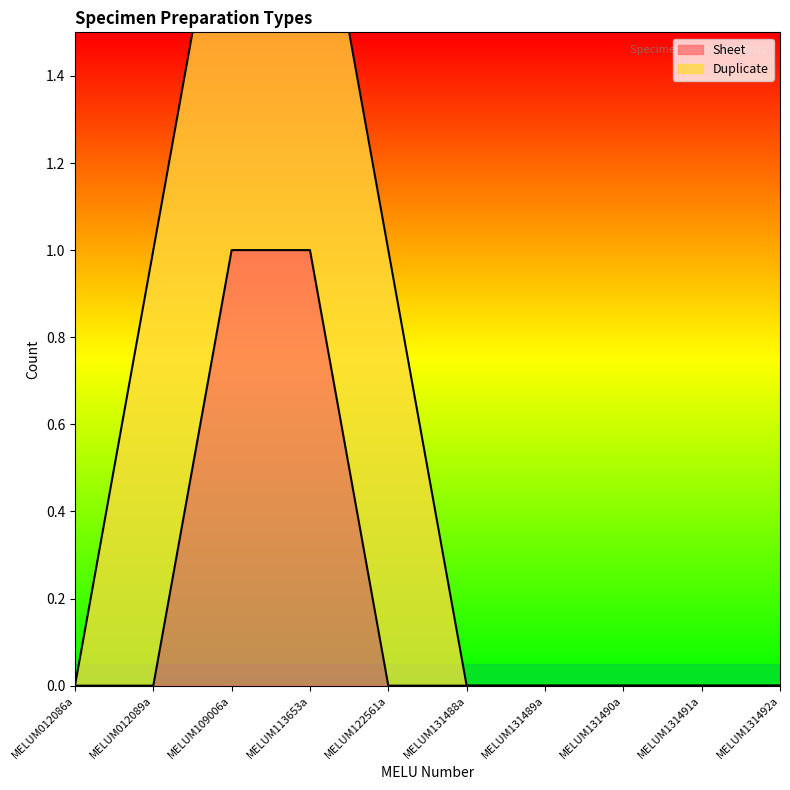

The Sheet series shows 1 at MELUM113653a. True or false?

True